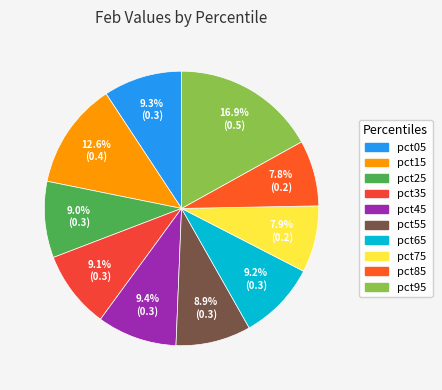

Does pct95 represent more than half of the total?

No